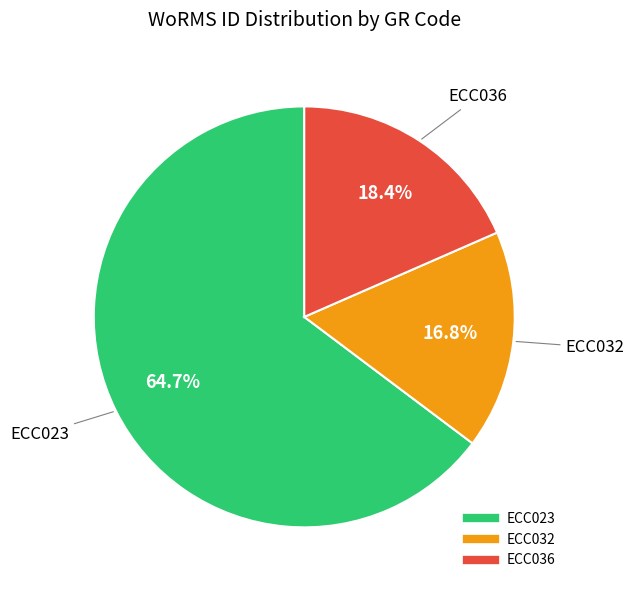

To the nearest percent, what is the difference between the ECC032 and ECC023 slice percentages?

48%